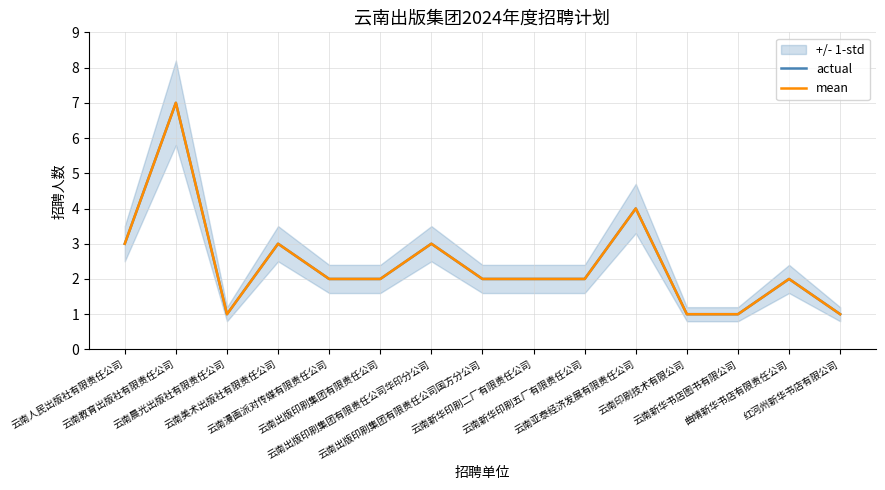

How many lines are shown in the chart?

2